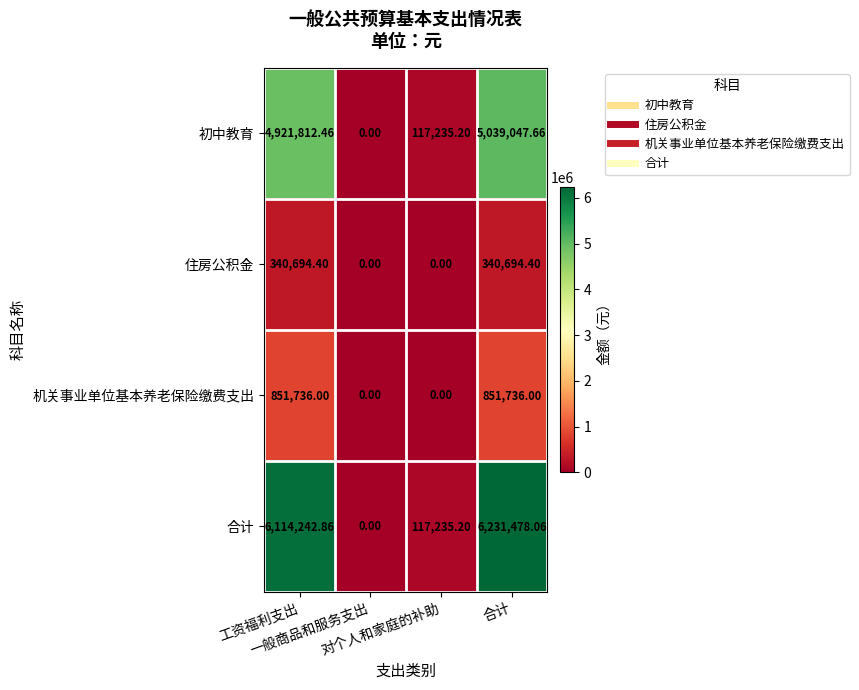

Which category has the highest value across all series?

合计